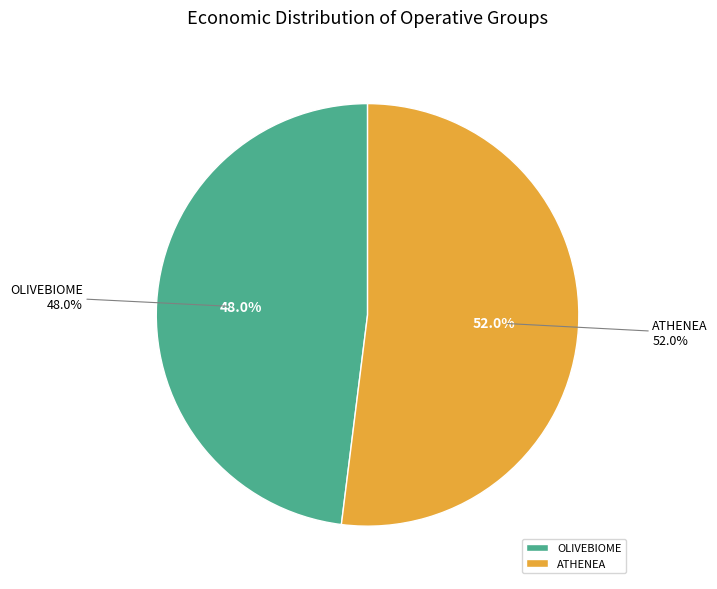

Does ATHENEA account for over 50% of the chart?

Yes